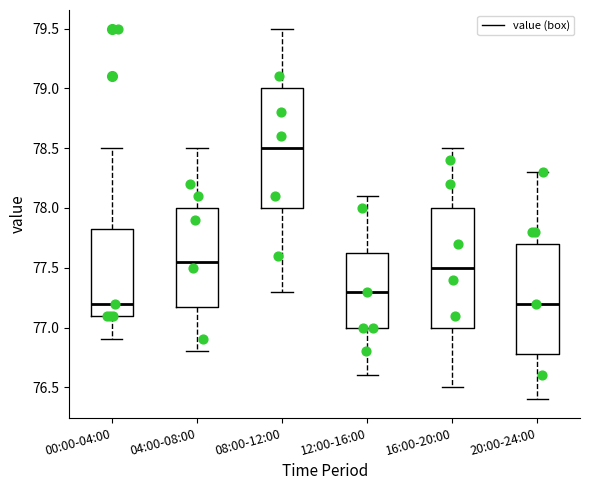

Where does the upper whisker of the box for 04:00-08:00 end on the y-axis? The values are not printed on the chart, so give them approximately, as read against the axis.

78.50